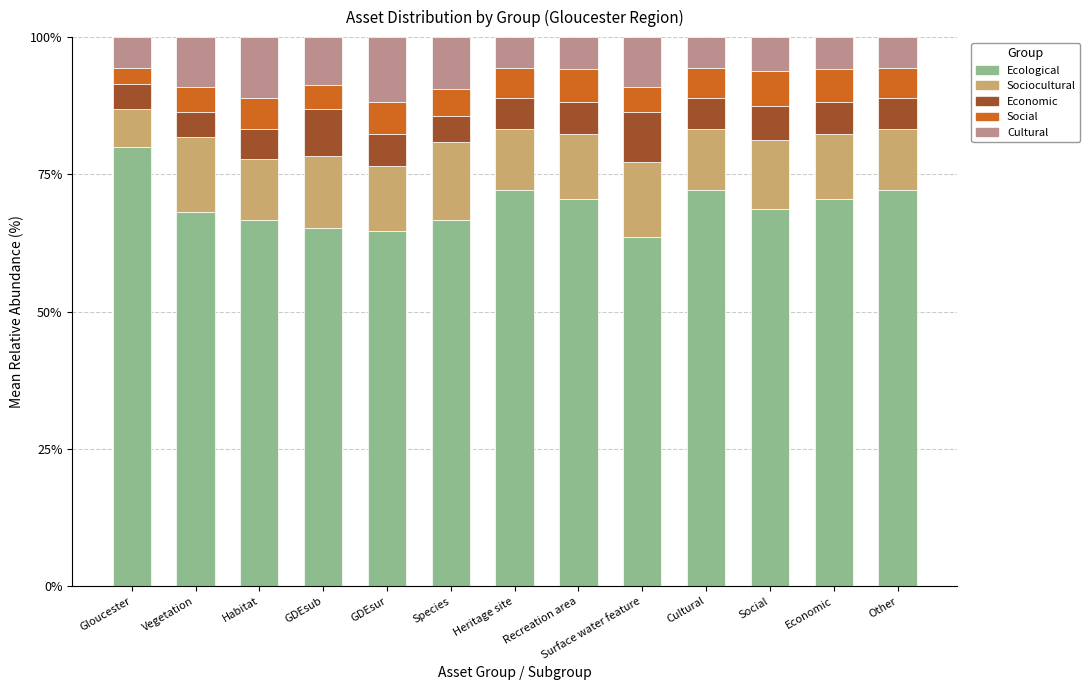

Does the chart contain stacked bars?

Yes